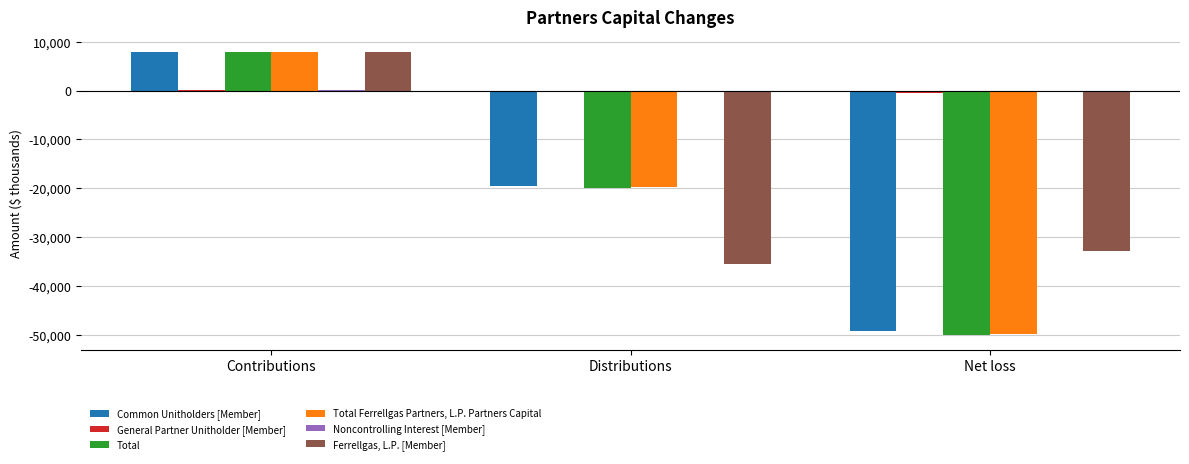

Which series changed the most between Contributions and Distributions?

Ferrellgas, L.P. [Member]